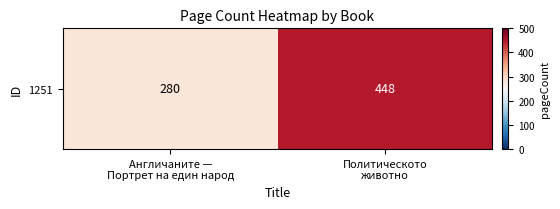

True or false: the data shows 391 at Англичаните —
Портрет на един народ.

False